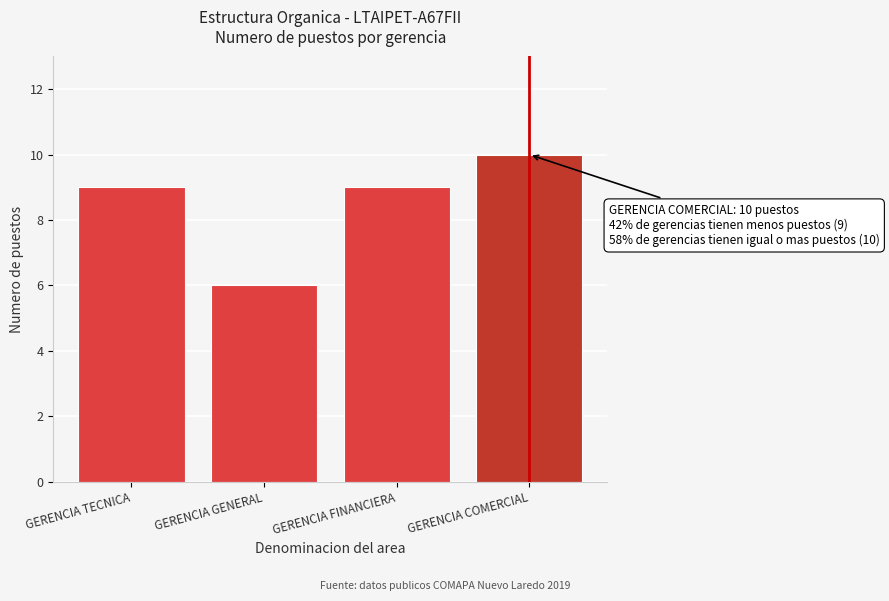

Reading left to right, transcribe all the data shown in this chart.

GERENCIA TECNICA=9	GERENCIA GENERAL=6	GERENCIA FINANCIERA=9	GERENCIA COMERCIAL=10